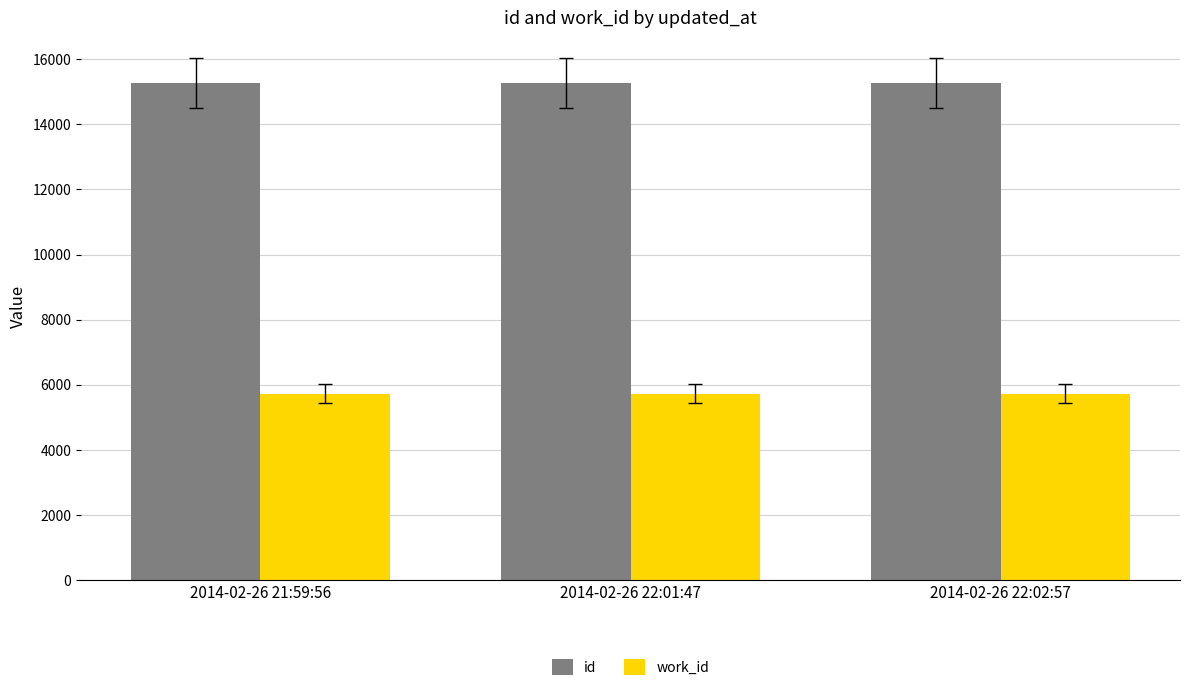

List the series in order of their peak value, highest first.

id, work_id